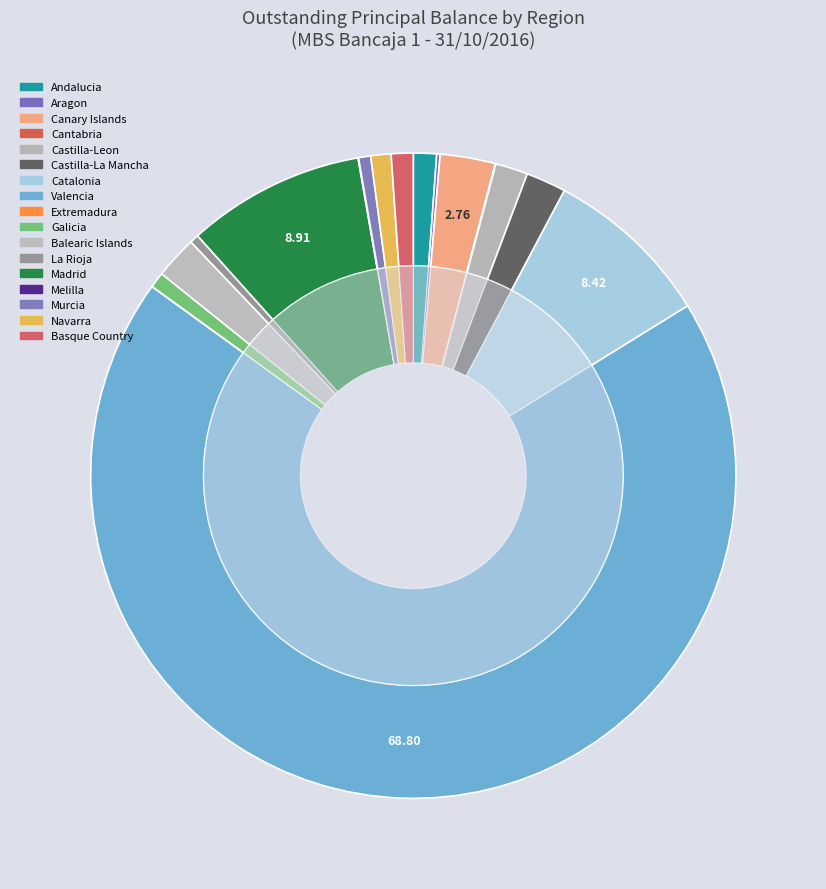

Does Valencia account for over 50% of the chart?

Yes